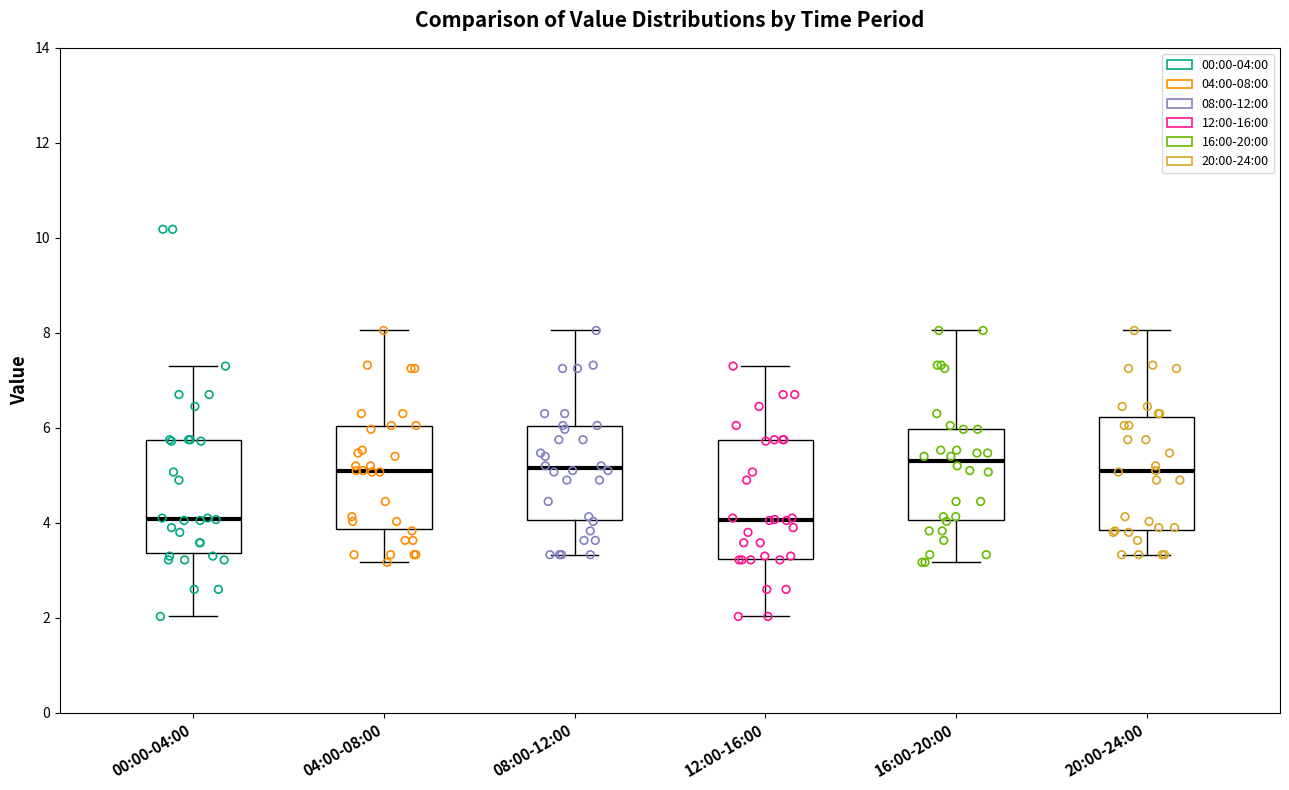

Where does the lower whisker of the box for 16:00-20:00 end on the y-axis? The values are not printed on the chart, so give them approximately, as read against the axis.

3.2